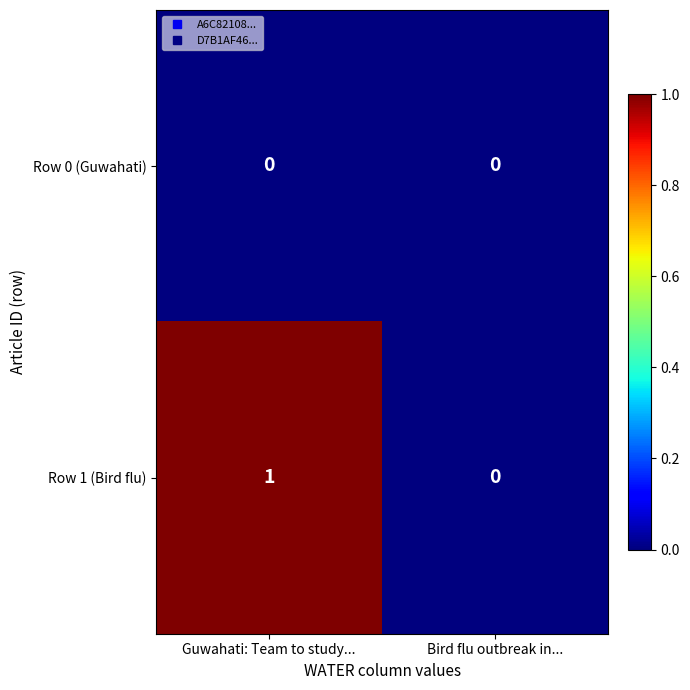

Reading left to right, what are all the values shown in this chart?

Row 0 (Guwahati): Guwahati: Team to study...=0	Bird flu outbreak in...=0
Row 1 (Bird flu): Guwahati: Team to study...=1	Bird flu outbreak in...=0